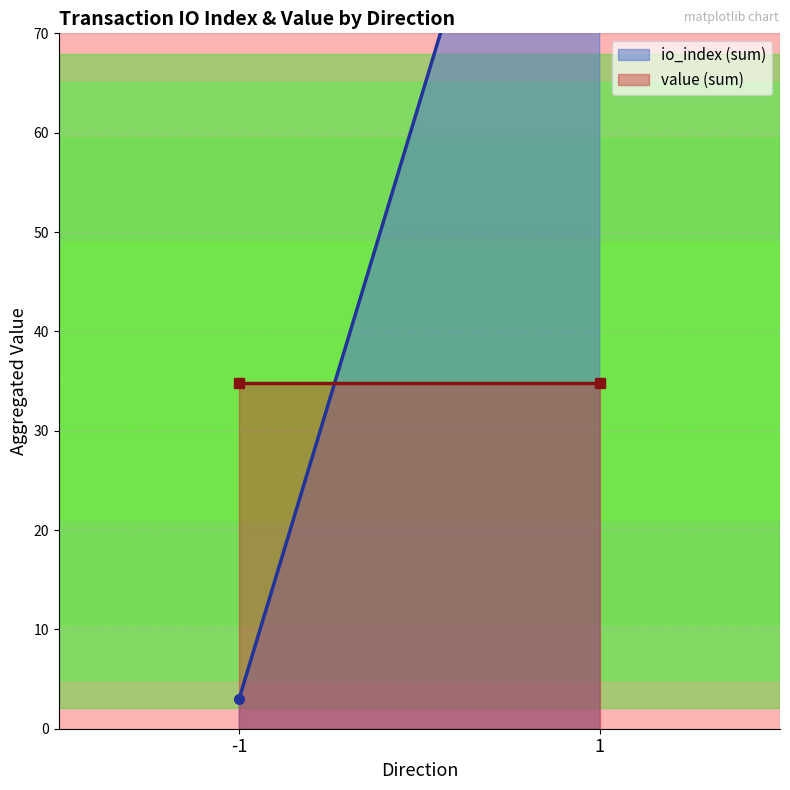

True or false: io_index (sum) has a value of 123.0 at 1.

True